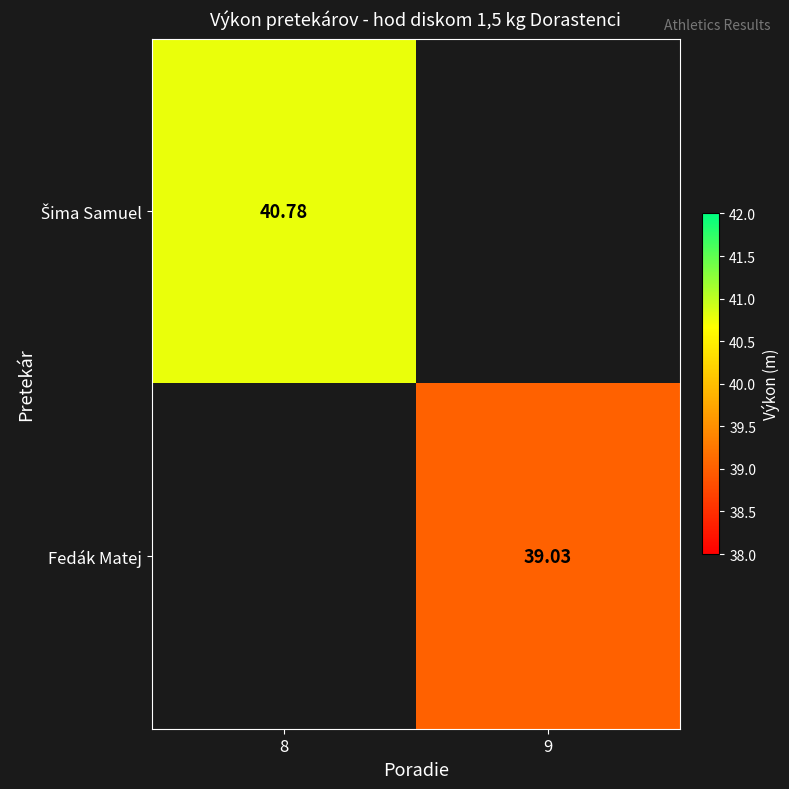

The value of Šima Samuel at 8 is 24.4. True or false?

False